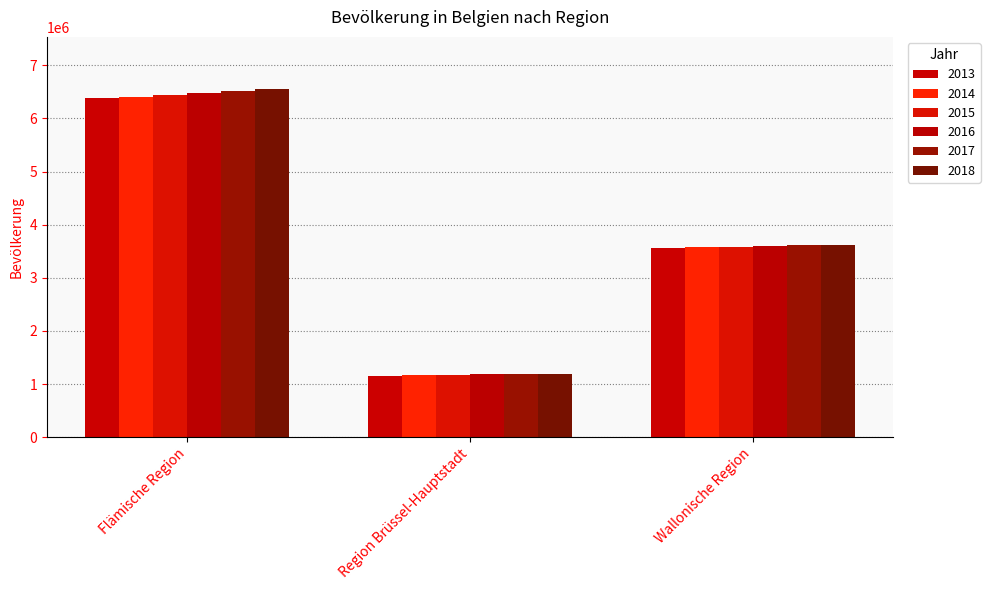

How many data points in 2018 are less than 3624377?

1